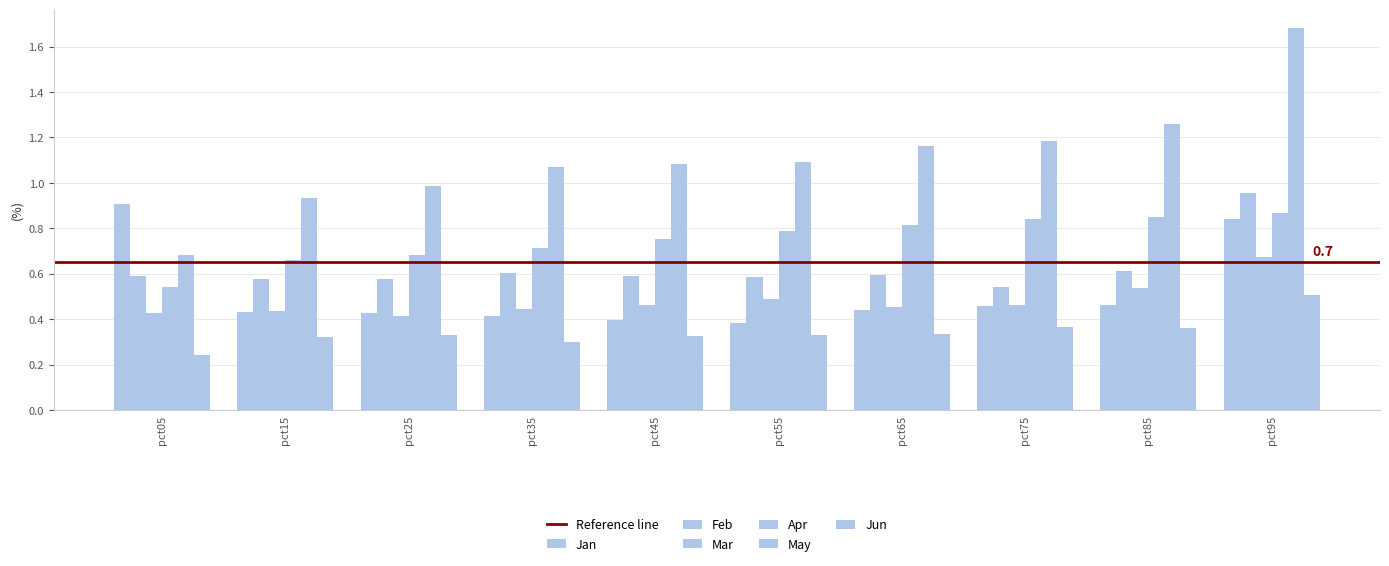

Reading left to right, list all the values displayed in this chart.

Jan: pct05=0.9	pct15=0.4	pct25=0.4	pct35=0.4	pct45=0.4	pct55=0.4	pct65=0.4	pct75=0.5	pct85=0.5	pct95=0.8
Feb: pct05=0.6	pct15=0.6	pct25=0.6	pct35=0.6	pct45=0.6	pct55=0.6	pct65=0.6	pct75=0.5	pct85=0.6	pct95=1.0
Mar: pct05=0.4	pct15=0.4	pct25=0.4	pct35=0.4	pct45=0.5	pct55=0.5	pct65=0.5	pct75=0.5	pct85=0.5	pct95=0.7
Apr: pct05=0.5	pct15=0.7	pct25=0.7	pct35=0.7	pct45=0.8	pct55=0.8	pct65=0.8	pct75=0.8	pct85=0.8	pct95=0.9
May: pct05=0.7	pct15=0.9	pct25=1.0	pct35=1.1	pct45=1.1	pct55=1.1	pct65=1.2	pct75=1.2	pct85=1.3	pct95=1.7
Jun: pct05=0.2	pct15=0.3	pct25=0.3	pct35=0.3	pct45=0.3	pct55=0.3	pct65=0.3	pct75=0.4	pct85=0.4	pct95=0.5